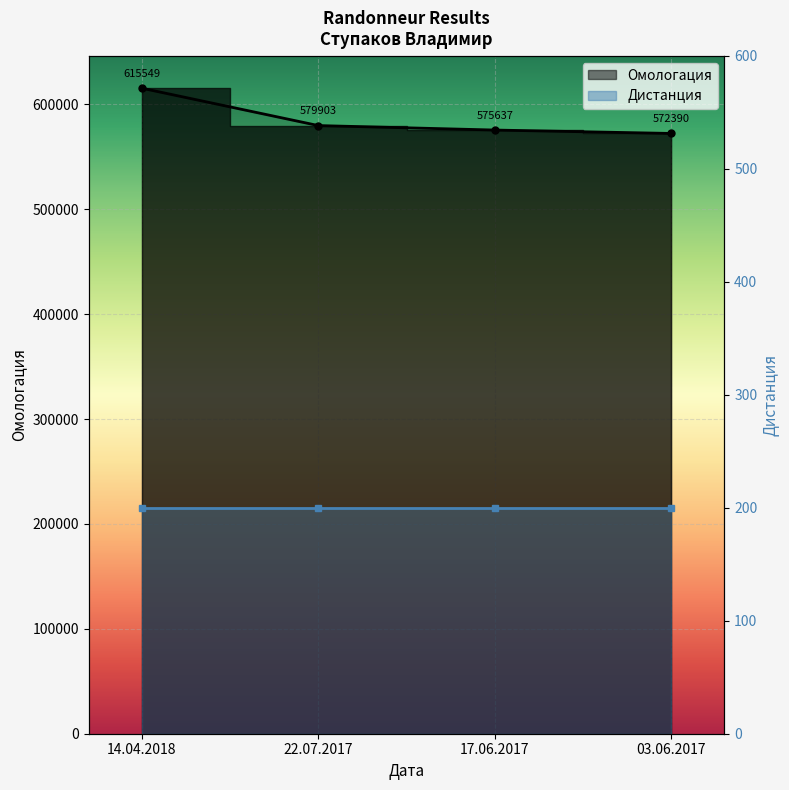

At which label is the value closest to 593969?

22.07.2017